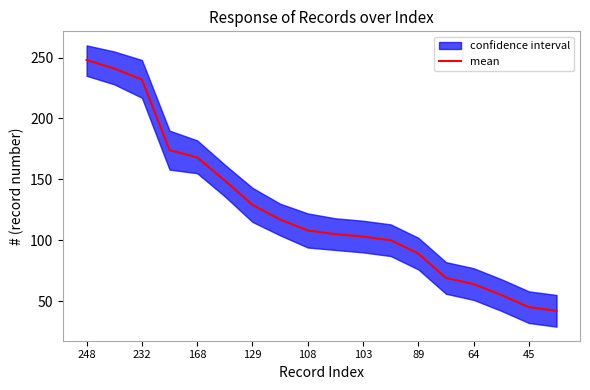

The value of mean at 168 is 168. True or false?

True